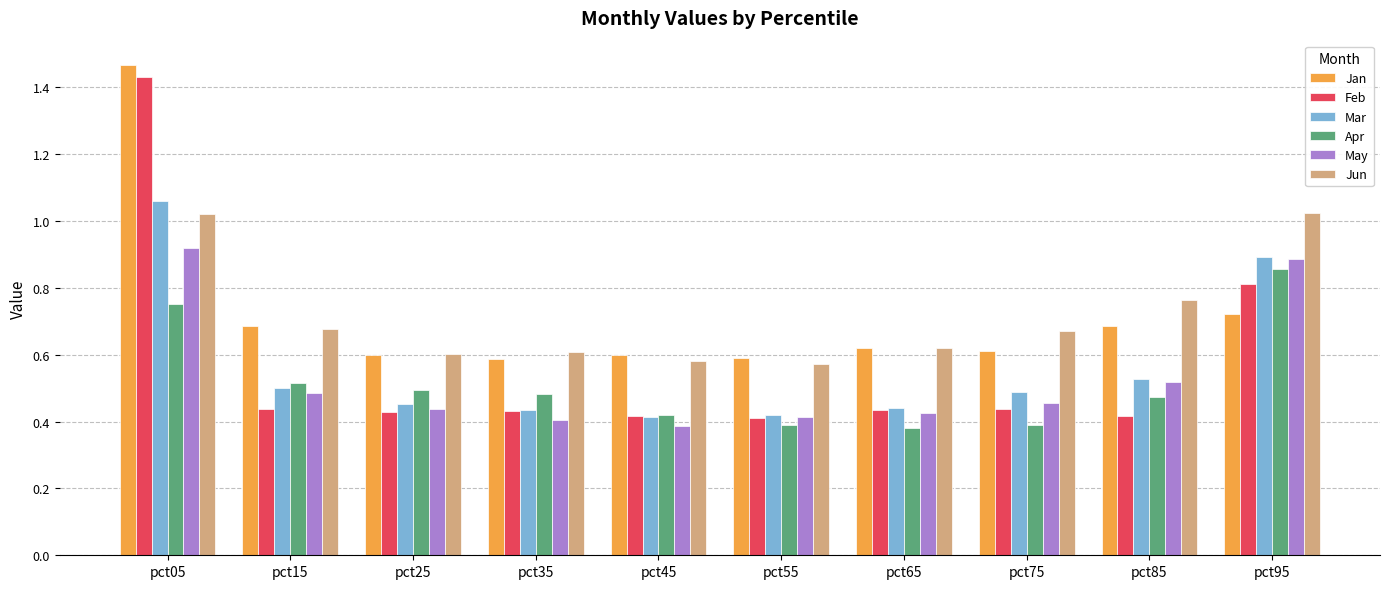

What is the sum of all Jan values?

7.2